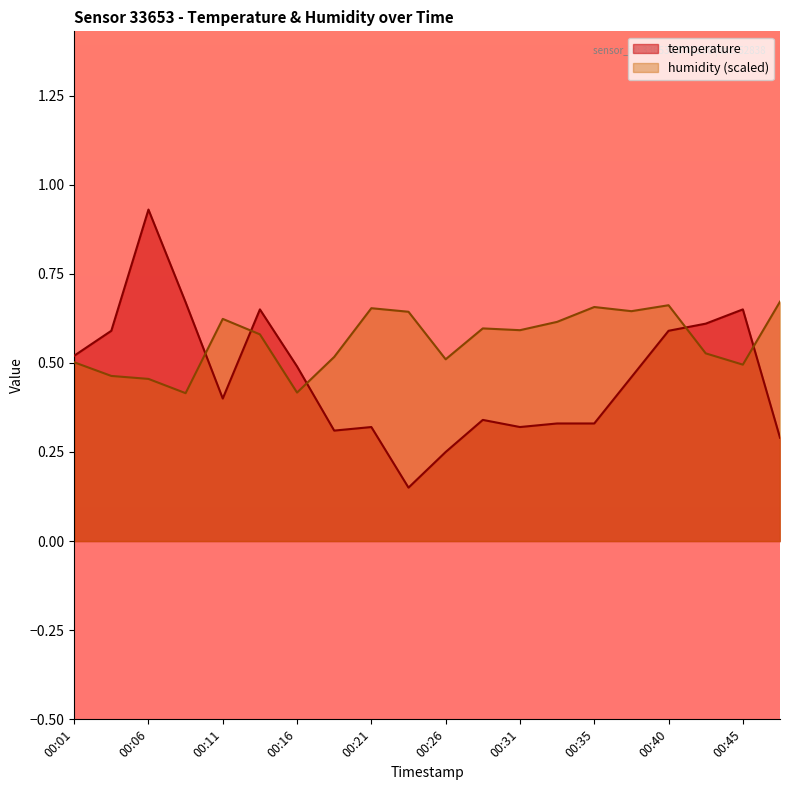

What is the sum of the temperature values at 00:31 and 00:48?

0.6